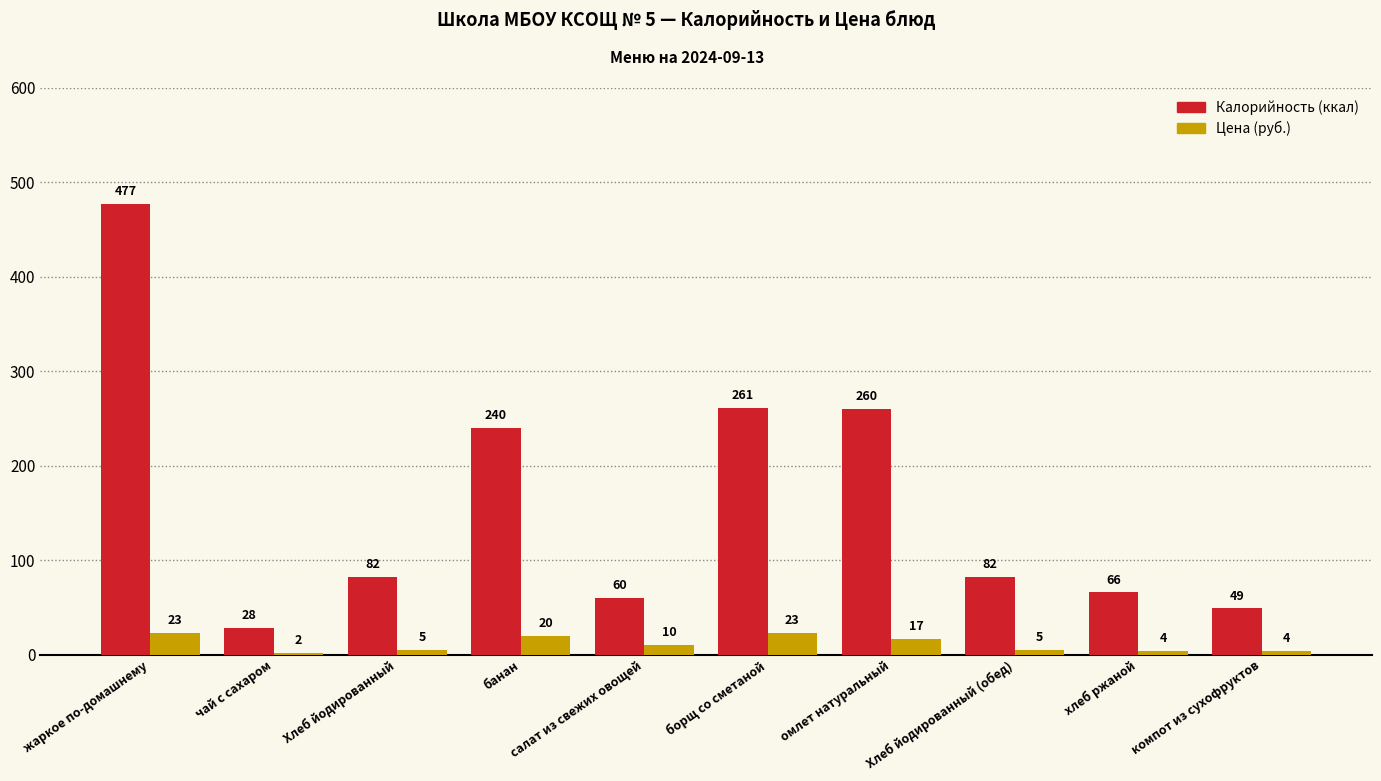

What is the label of the 5th bar from the right?

борщ со сметаной